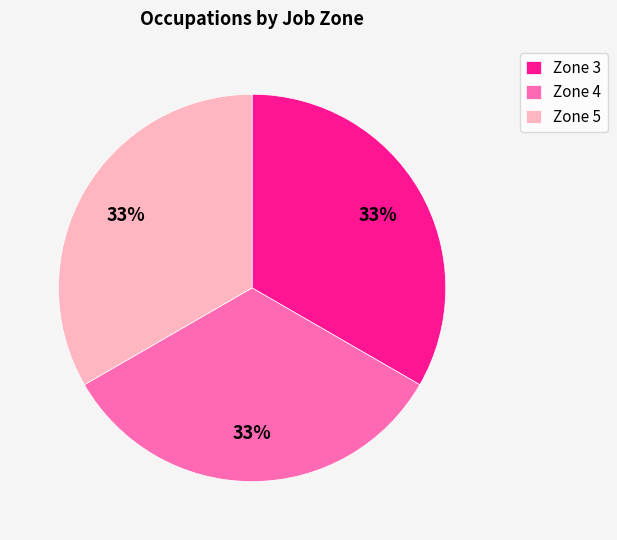

To the nearest percent, what is the difference between the largest and smallest slice percentages?

0%